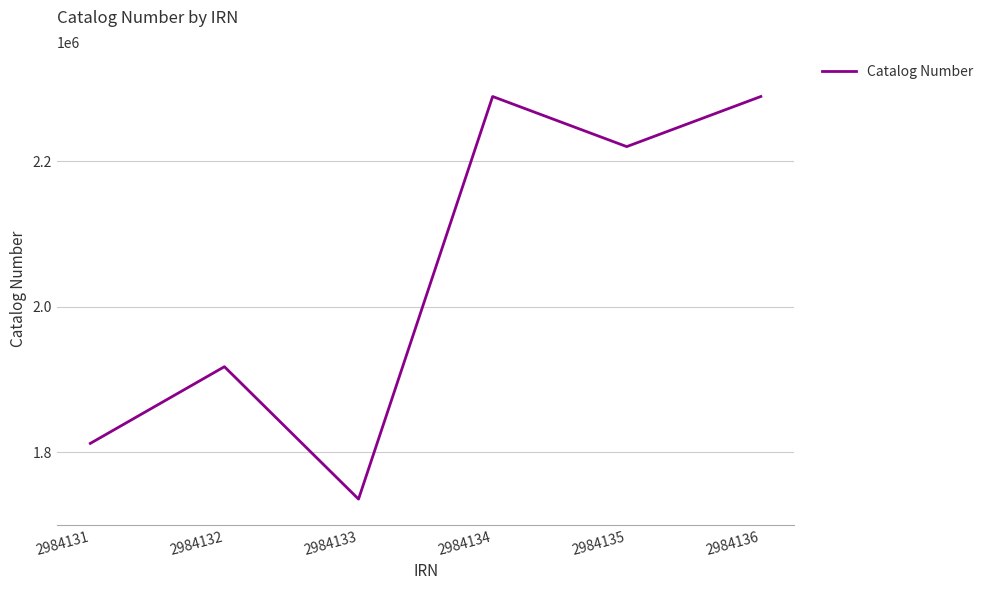

Where is the data nearest to the value 2012317?

2984132